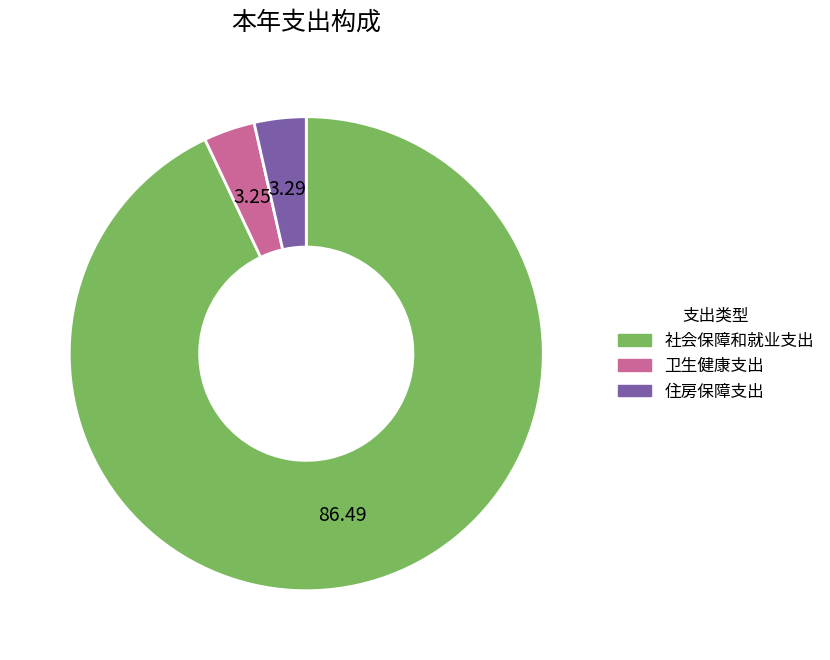

Combined, do 住房保障支出 and 卫生健康支出 account for over 50%?

No